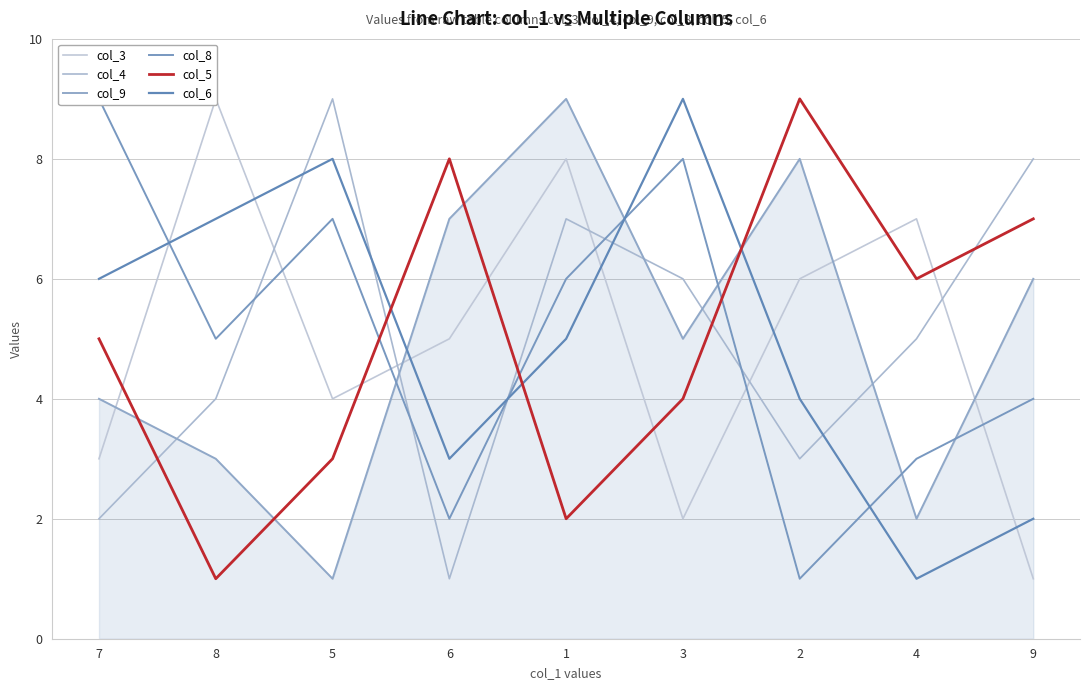

True or false: col_5 and col_8 intersect in this chart.

True